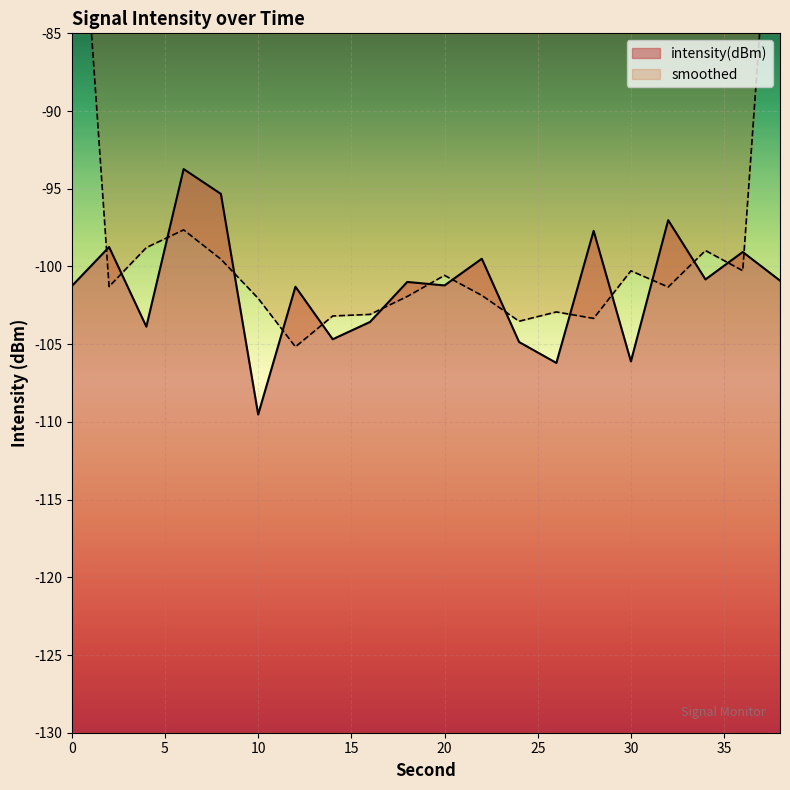

Reading left to right, transcribe all the data shown in this chart.

-101.3	-98.7	-103.9	-93.7	-95.3	-109.5	-101.3	-104.7	-103.6	-101.0	-101.2	-99.5	-104.9	-106.2	-97.7	-106.1	-97.0	-100.8	-99.1	-100.9